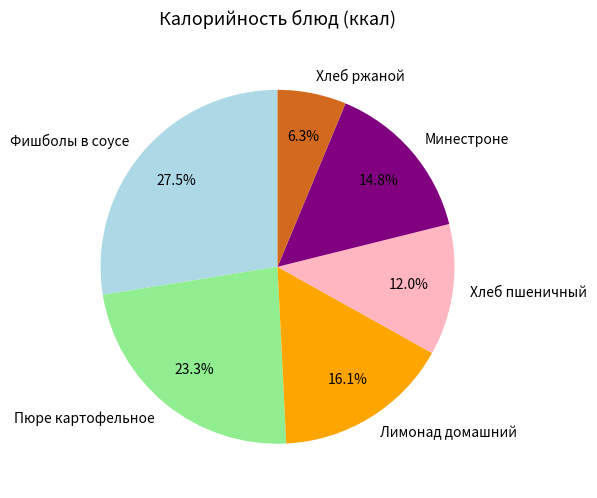

Is there a majority slice in this chart?

No